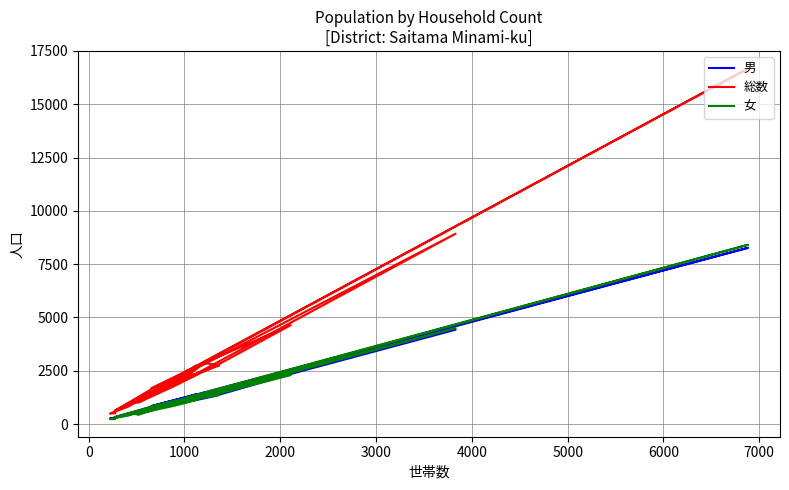

List the series in order of their peak value, highest first.

総数, 女, 男